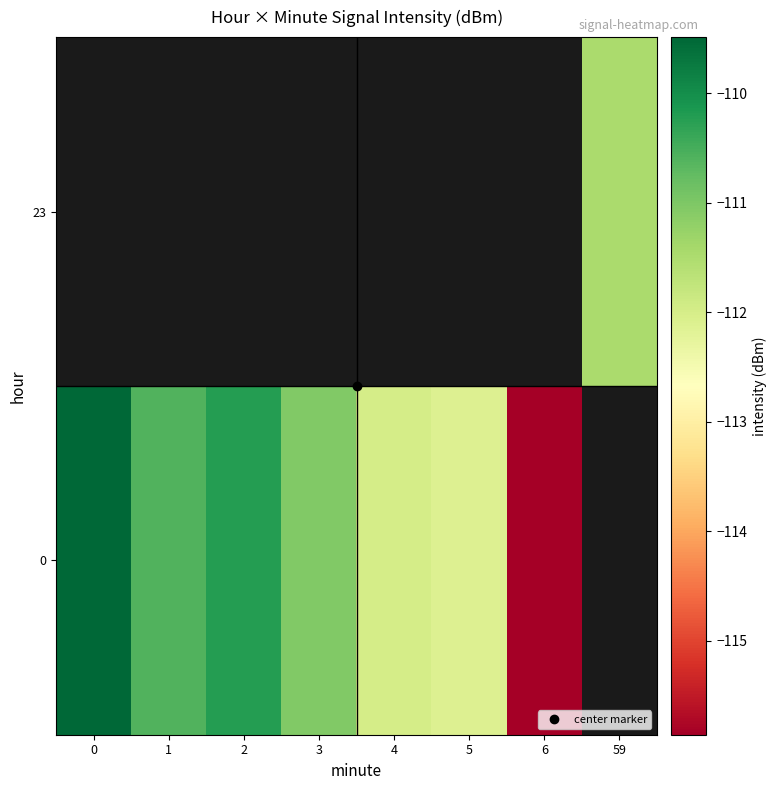

Count the number of data series in this chart.

2